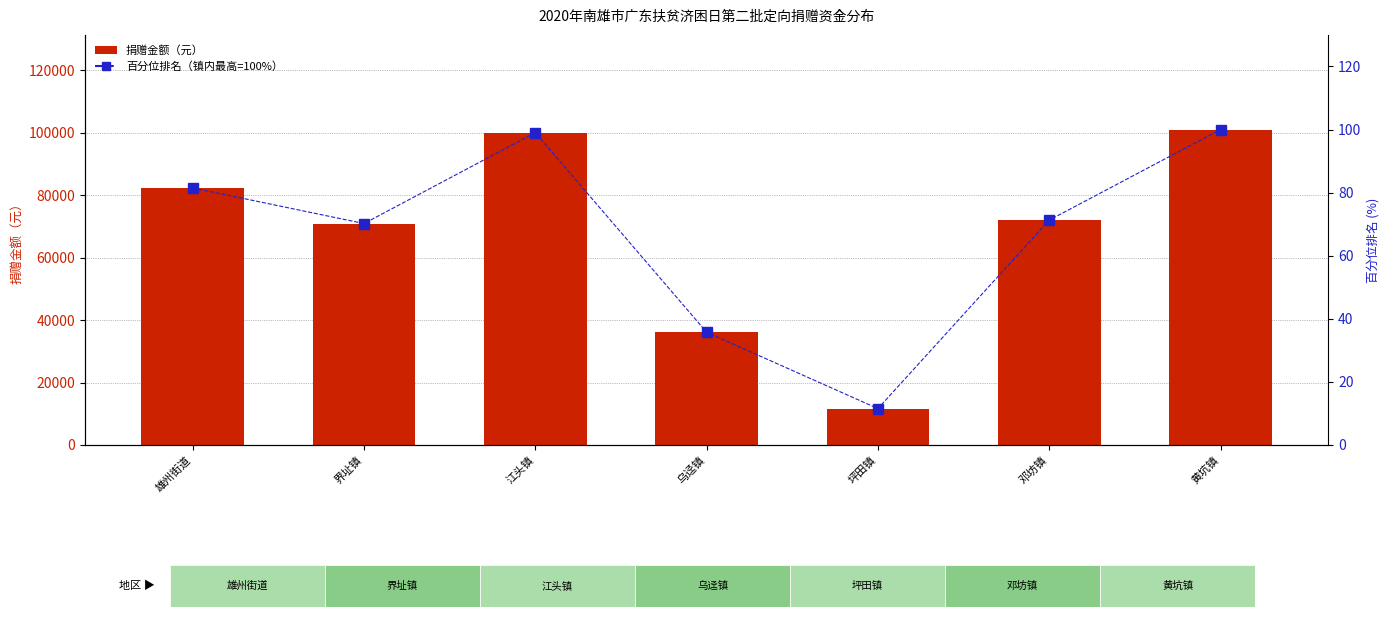

How many categories are shown in the chart?

7